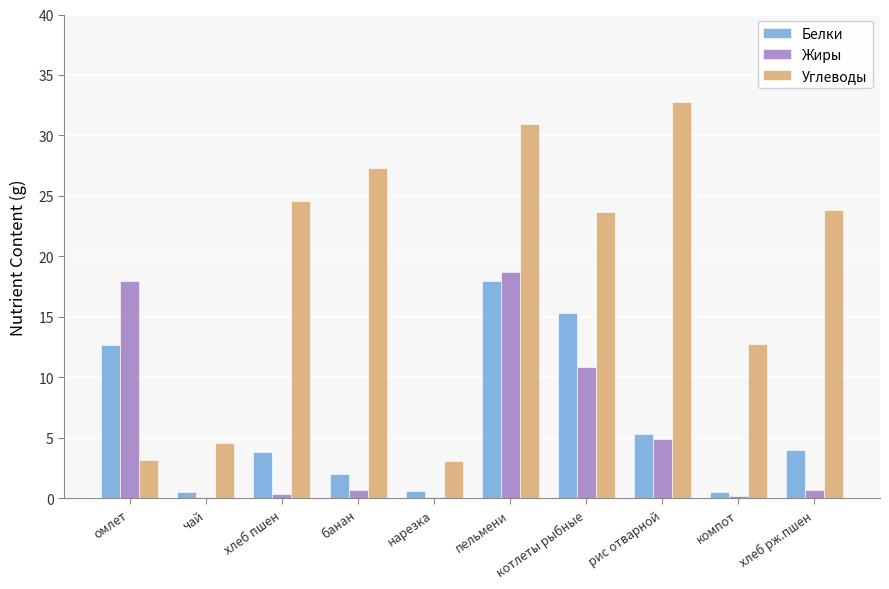

At which category is the sum across all series the highest?

пельмени